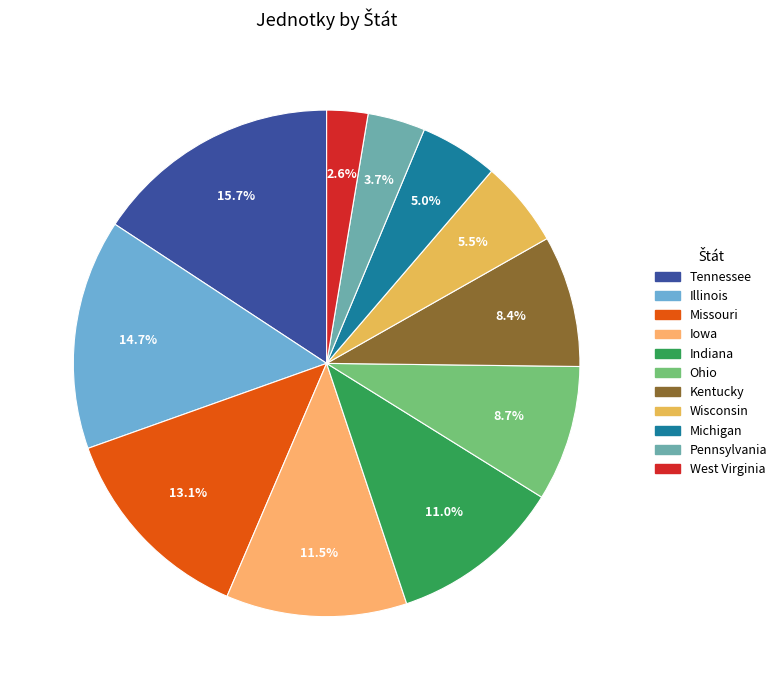

How many slices are in this pie chart?

11